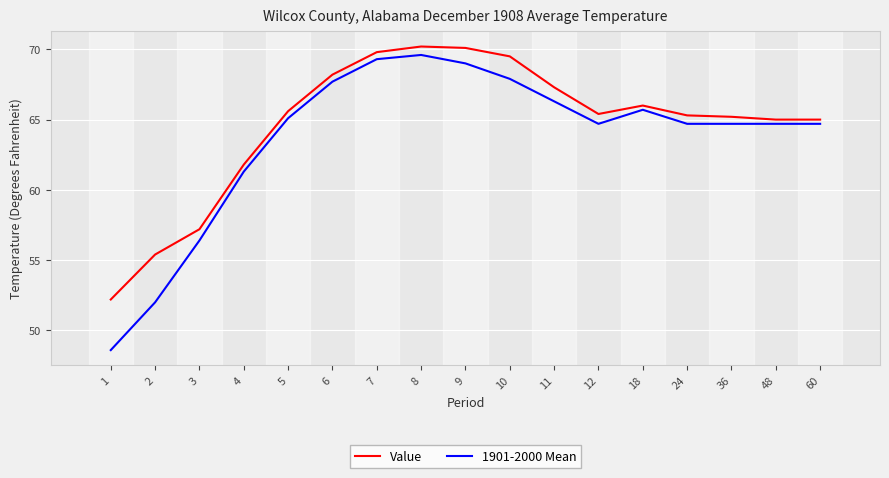

At which label is Value closest to 61?

4